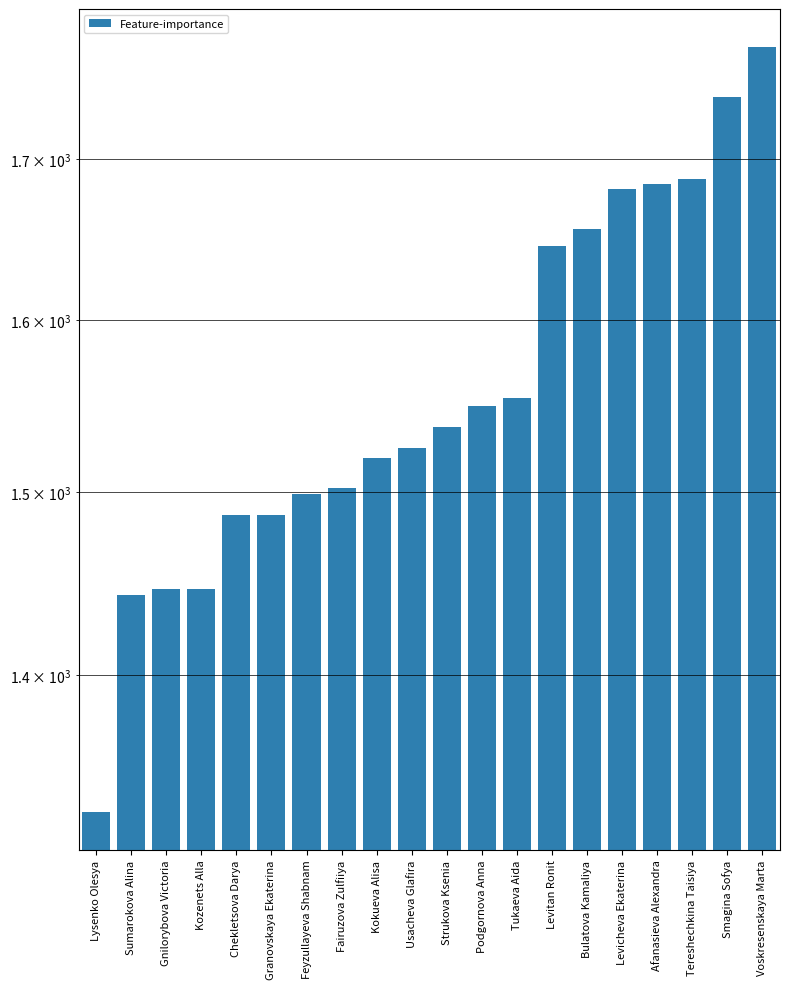

The value at Smagina Sofya is 1740. True or false?

True